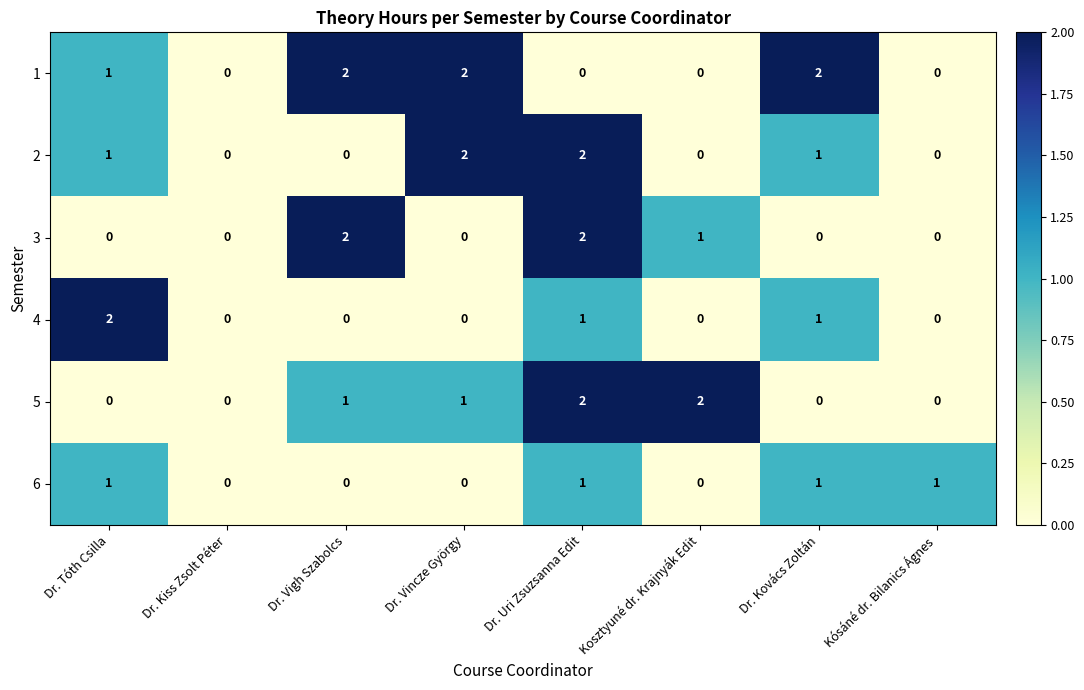

Which series changed the most between Dr. Tóth Csilla and Dr. Kiss Zsolt Péter?

4